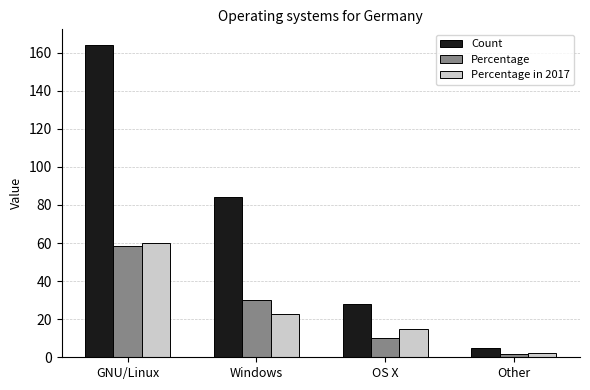

Count the number of categories in the chart.

4